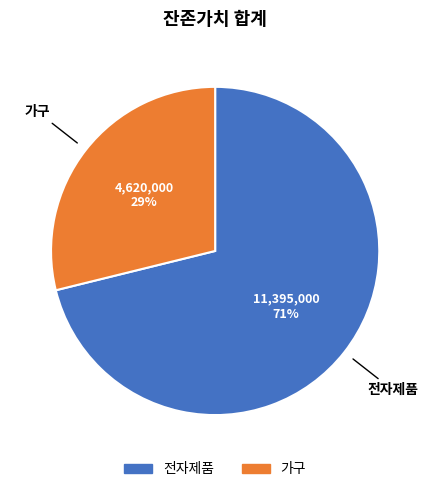

To the nearest percent, what portion does 가구 represent?

29%